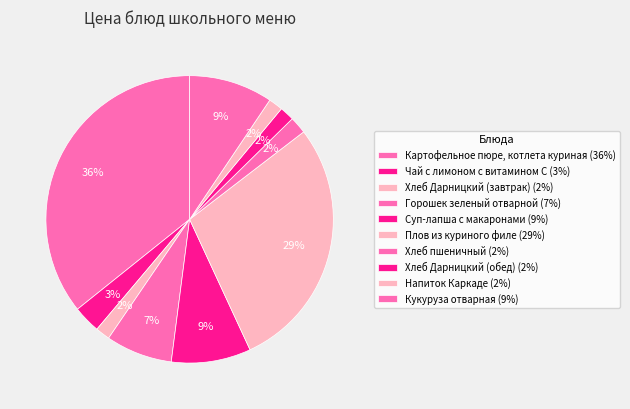

Between Плов из куриного филе and Хлеб Дарницкий (завтрак), which is larger?

Плов из куриного филе